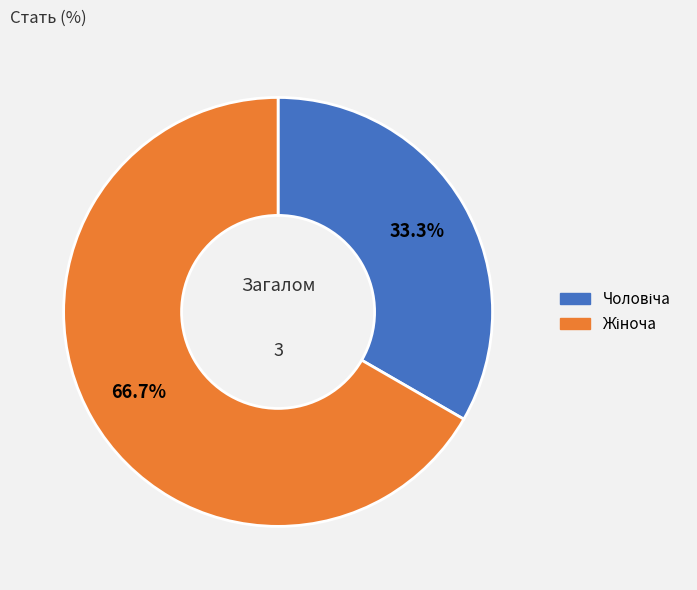

To the nearest percent, what is the average slice percentage?

50%